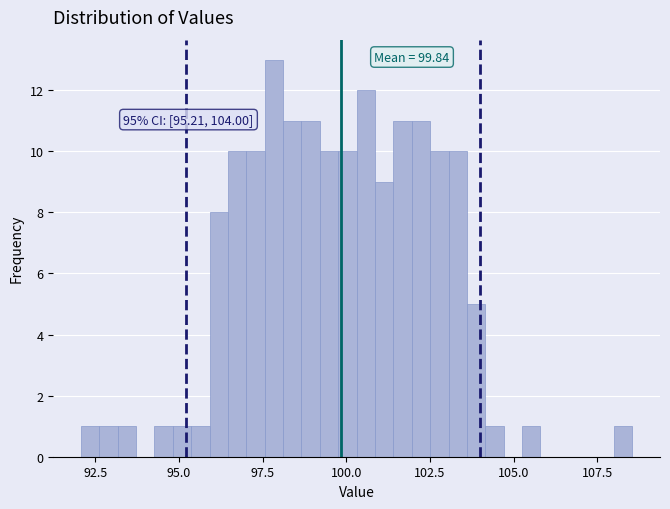

Around what value on the x-axis is the tallest bar? Give the approximate position of its centre, as read against the axis.

98.0